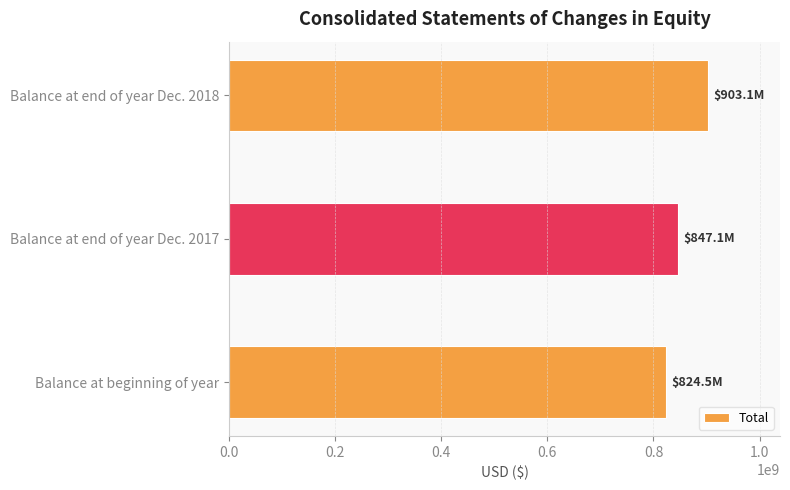

What is the ratio of the value at Balance at beginning of year to the value at Balance at end of year Dec. 2018?

0.9